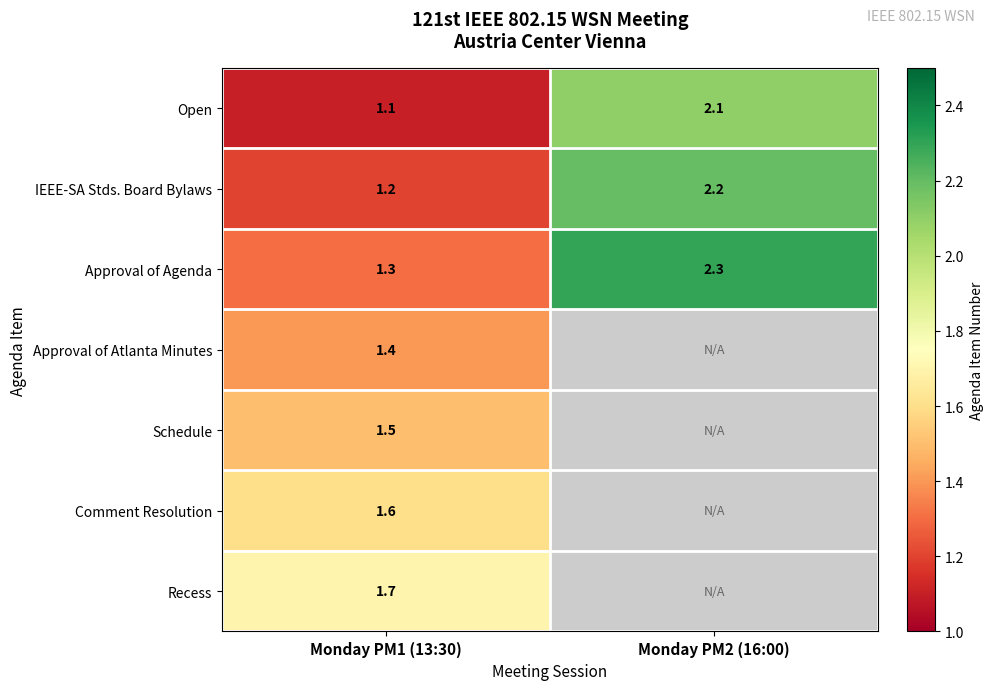

What is the total value across all series at Monday PM1 (13:30)?

9.8